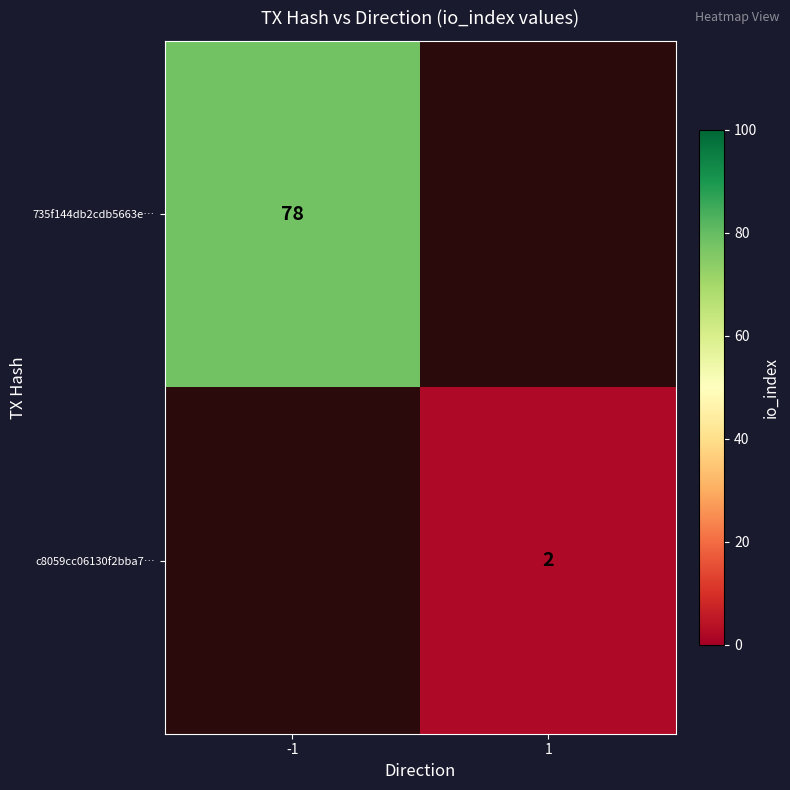

True or false: 735f144db2cdb5663e… has a value of 78 at -1.

True